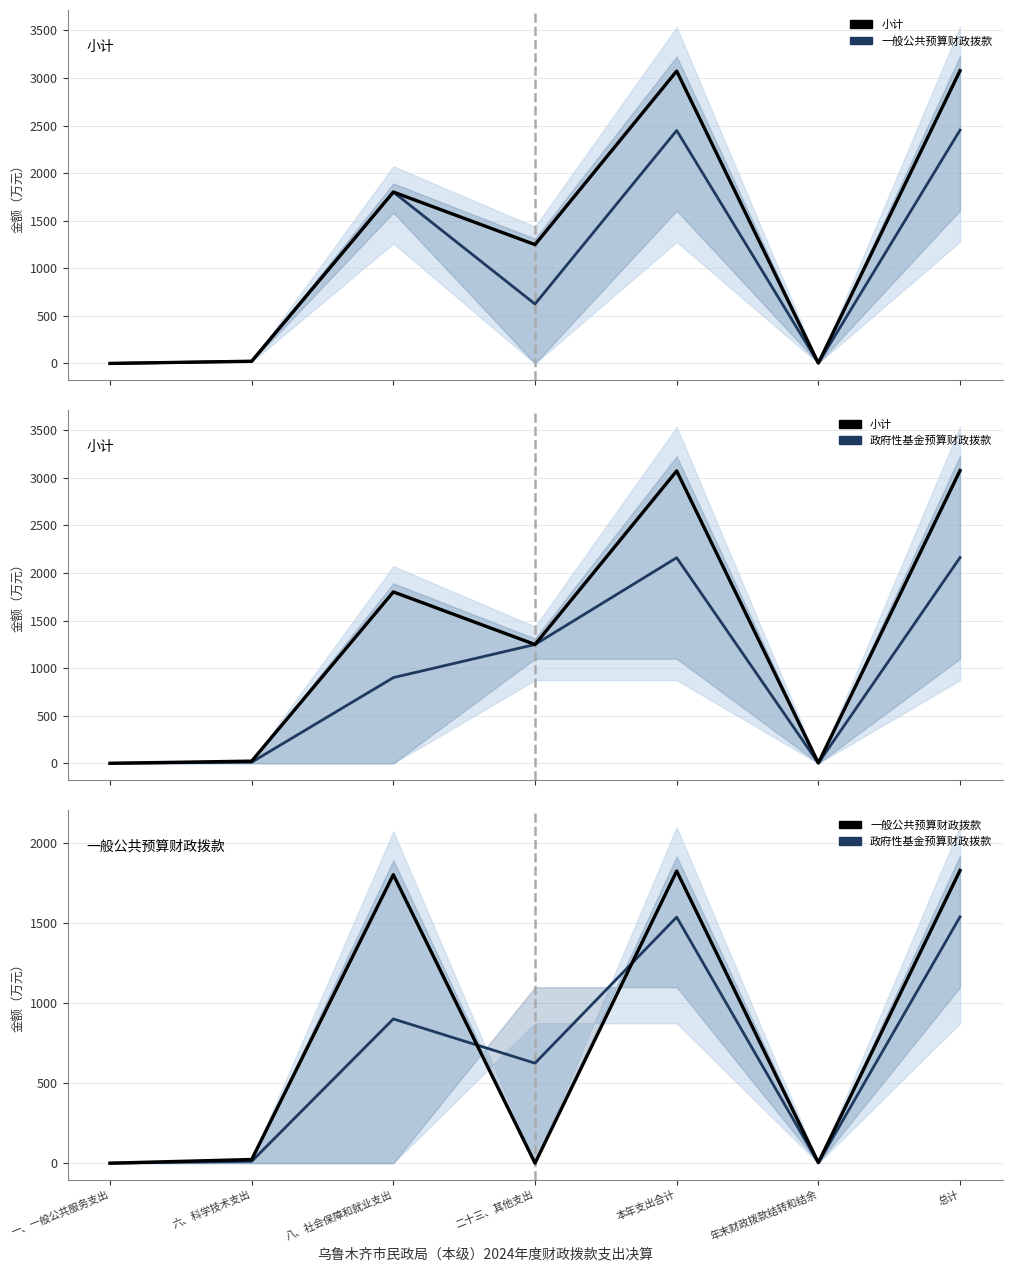

At which category does 政府性基金预算财政拨款 reach its first local valley?

二十三、其他支出